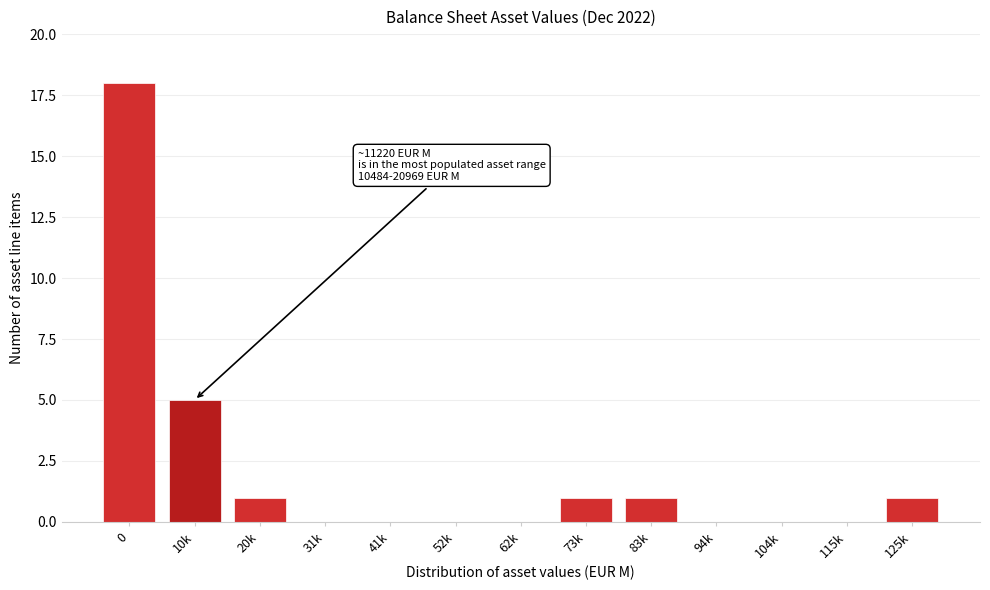

Reading left to right, list all the values displayed in this chart.

0=18	10k=5	20k=1	31k=0	41k=0	52k=0	62k=0	73k=1	83k=1	94k=0	104k=0	115k=0	125k=1